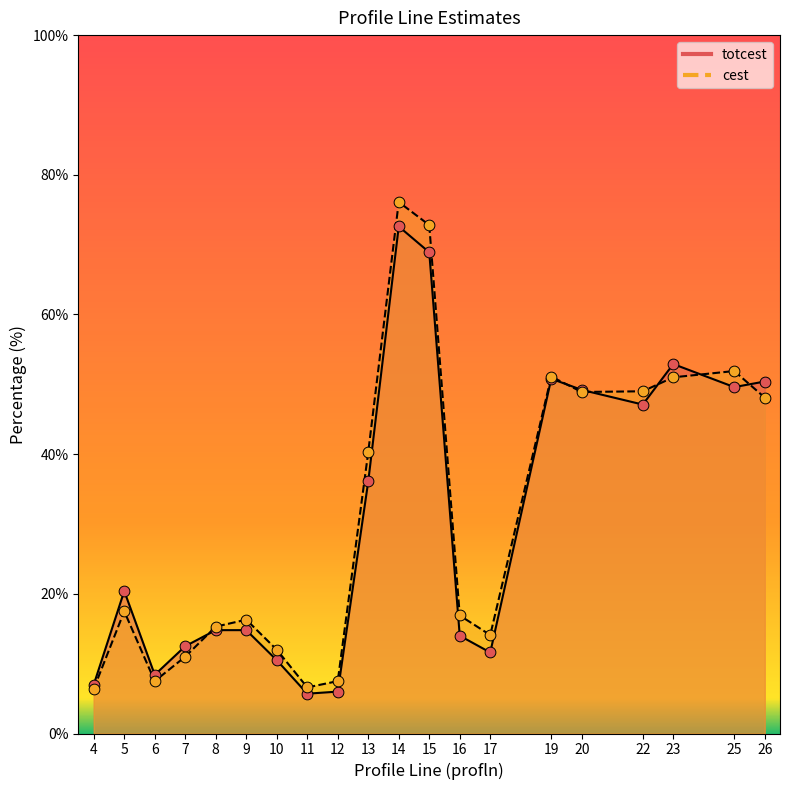

What is the total value across all series at 23?

103.9